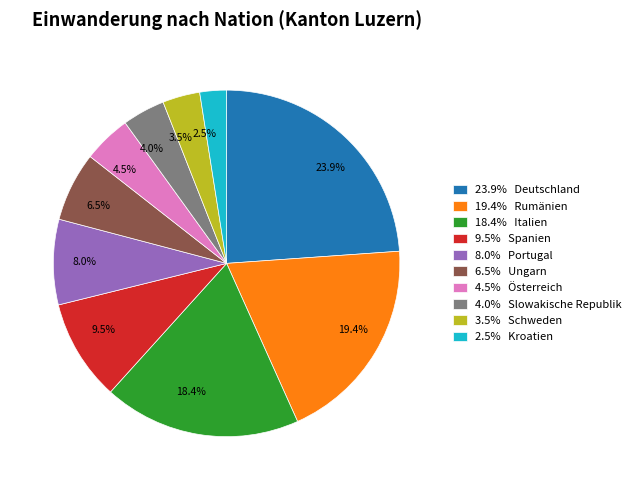

Combined, what portion of the pie is 23.9% and 9.5%?

33.3%